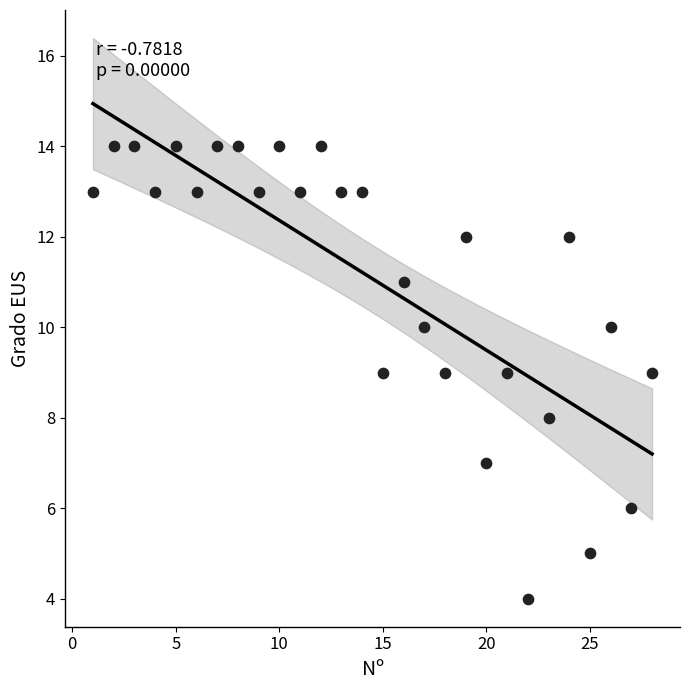

What is the range of X values (max minus min)?

27